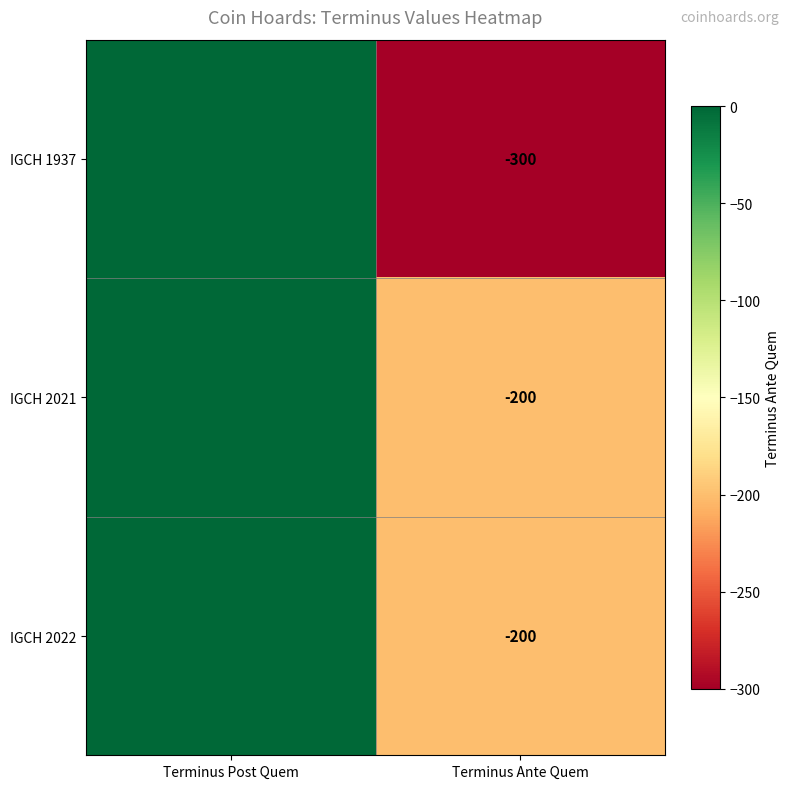

What is the total value across all series at Terminus Ante Quem?

-700